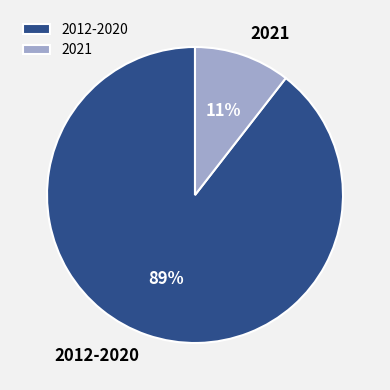

The 2021 slice represents 25% of the pie. True or false?

False